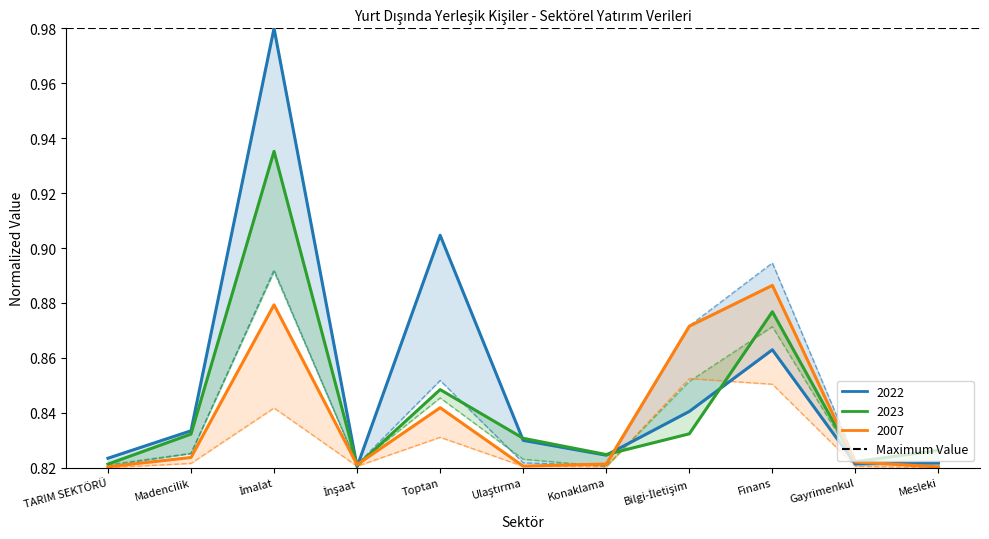

At which category is the sum across all series the highest?

İmalat